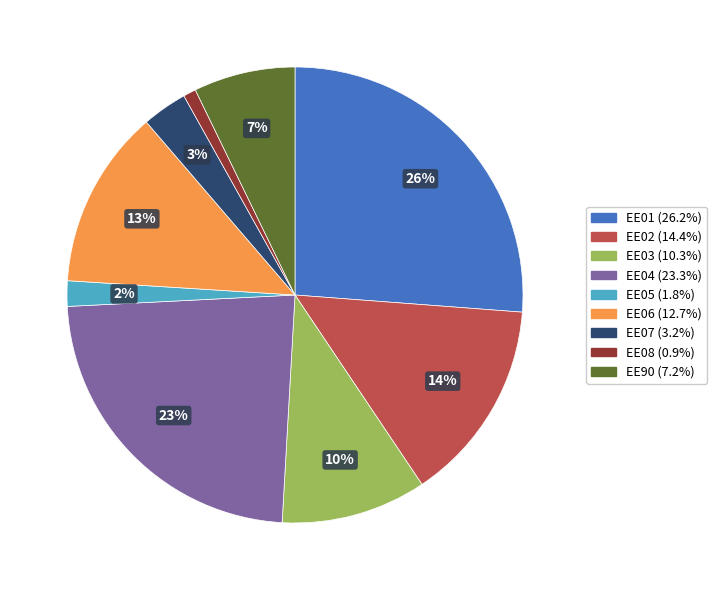

Is the sum of EE08 and EE03 greater than half?

No